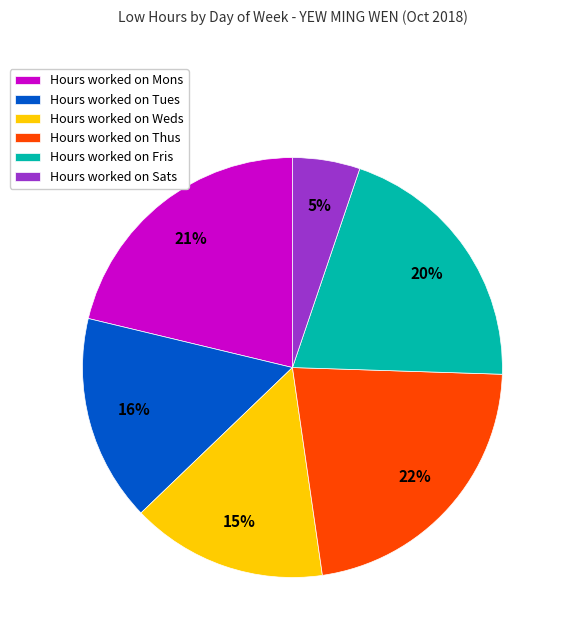

To the nearest percent, what percentage of the pie is Hours worked on Sats?

5%